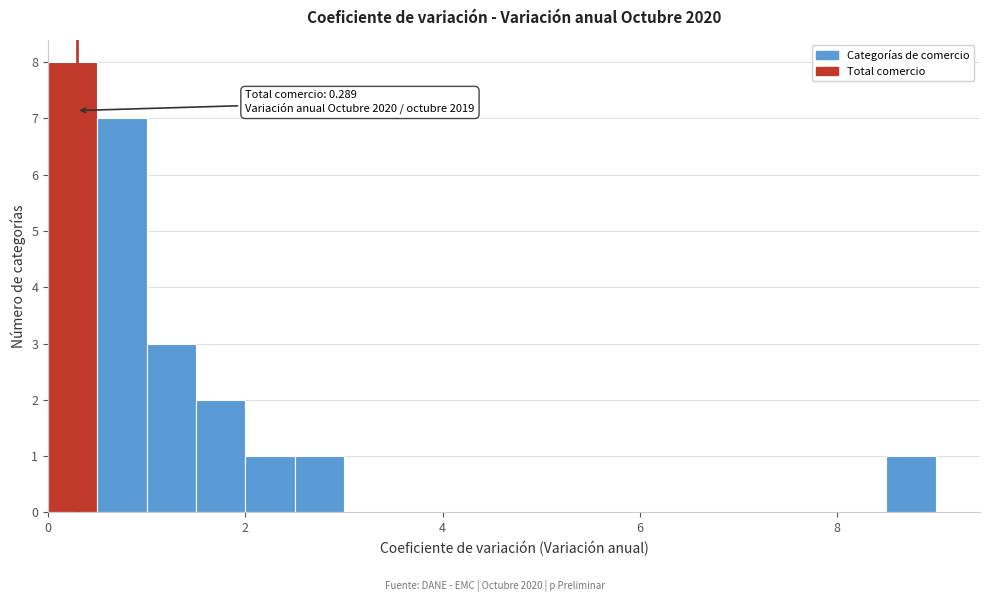

Read against the x-axis, roughly where is the centre of the tallest bar?

0.2